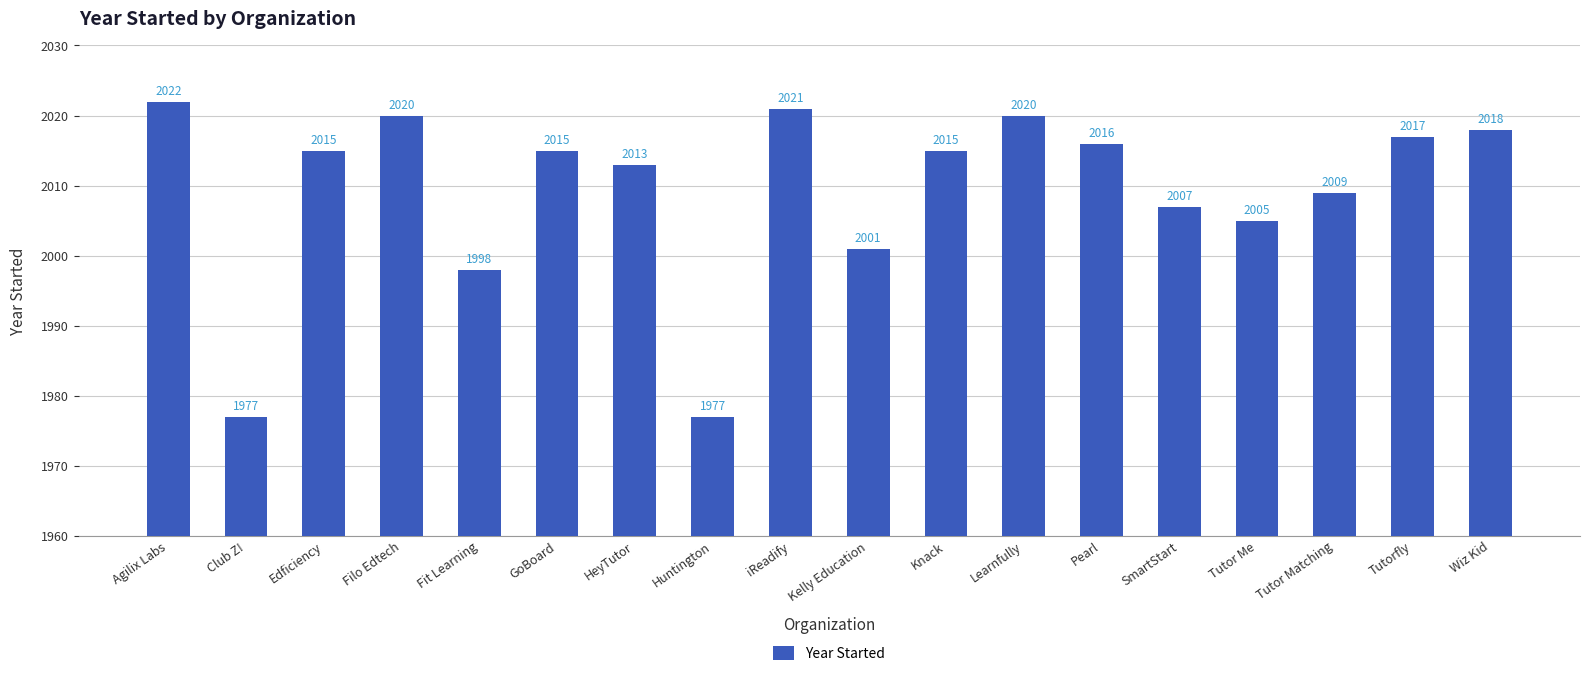

What is the sum of the values at Huntington and Filo Edtech?

3997